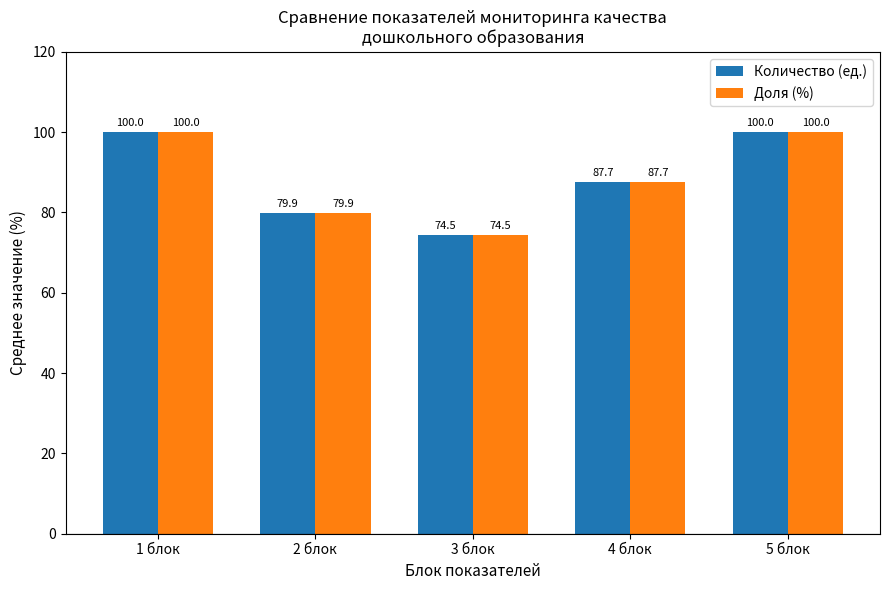

True or false: Доля (%) has a value of 87.7 at 4 блок.

True